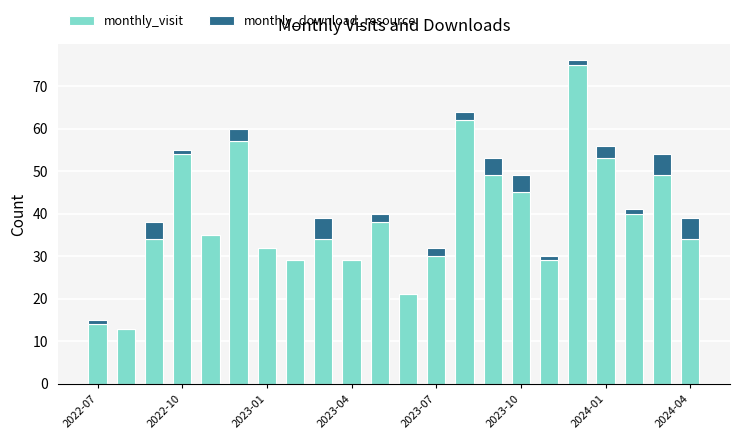

What is the highest value of the monthly_visit series?

75